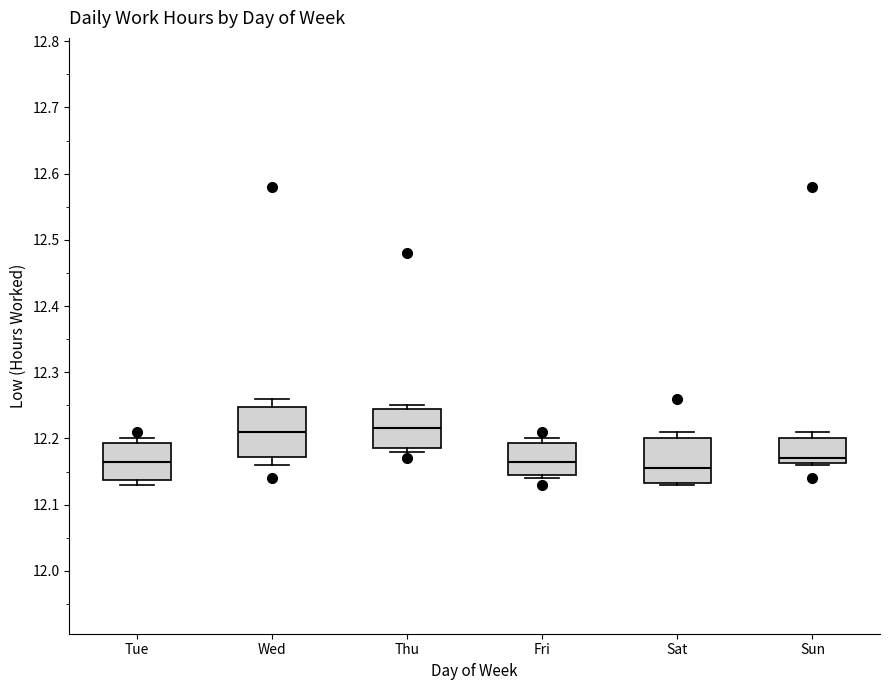

Reading left to right, transcribe this box plot: for each box, give where its median line is, the range the box spans, and where its two whiskers end, as read against the y-axis. The values are not printed on the chart, so give them approximately, as read against the axis.

Tue: median 12.17, box 12.14 to 12.19, whiskers 12.13 to 12.20
Wed: median 12.21, box 12.17 to 12.25, whiskers 12.16 to 12.26
Thu: median 12.22, box 12.19 to 12.25, whiskers 12.18 to 12.25 (just above the box's upper edge)
Fri: median 12.17, box 12.15 to 12.19, whiskers 12.14 to 12.20
Sat: median 12.16, box 12.13 to 12.20, whiskers 12.13 to 12.21
Sun: median 12.17, box 12.16 to 12.20, whiskers 12.16 to 12.21